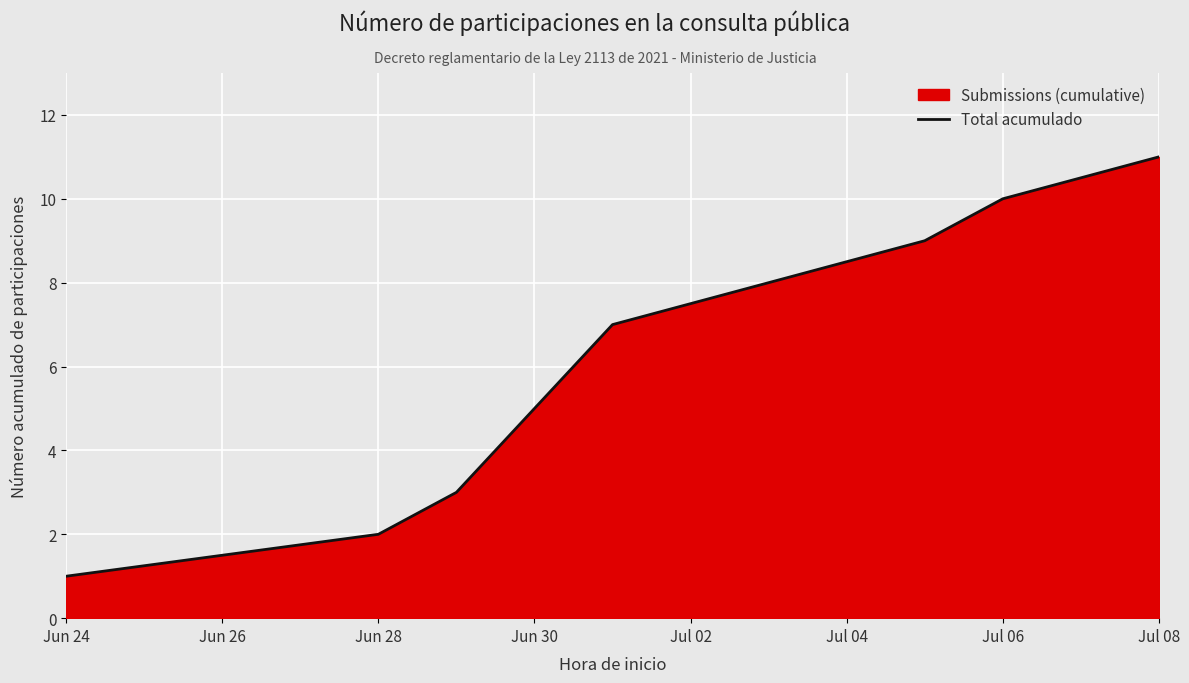

Reading left to right, transcribe all the data shown in this chart.

1	2	3	5	7	9	10	11